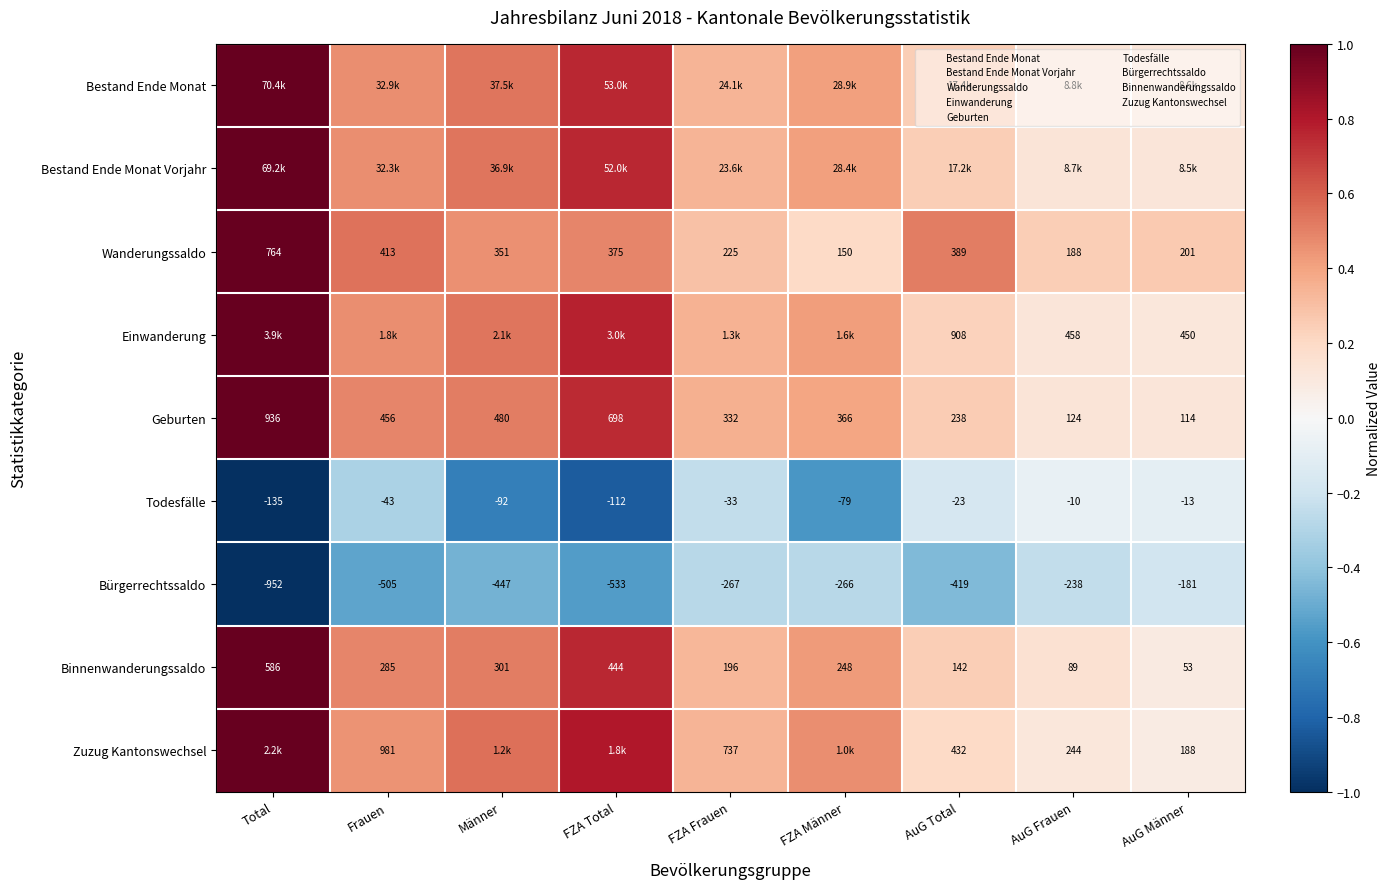

Rank the categories by Bürgerrechtssaldo value from lowest to highest.

Total, FZA Total, Frauen, Männer, AuG Total, FZA Frauen, FZA Männer, AuG Frauen, AuG Männer